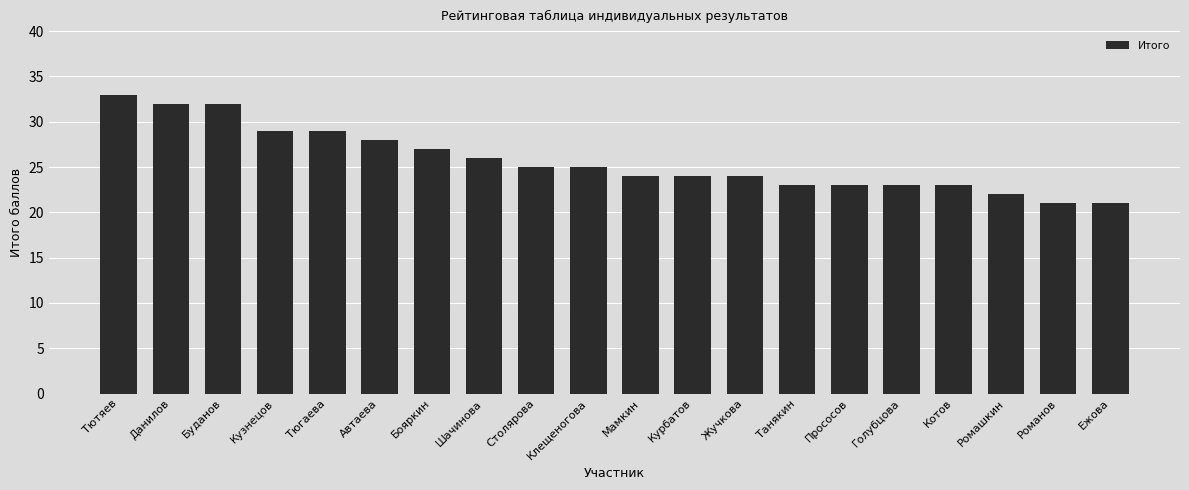

True or false: the data shows 24 at Жучкова.

True